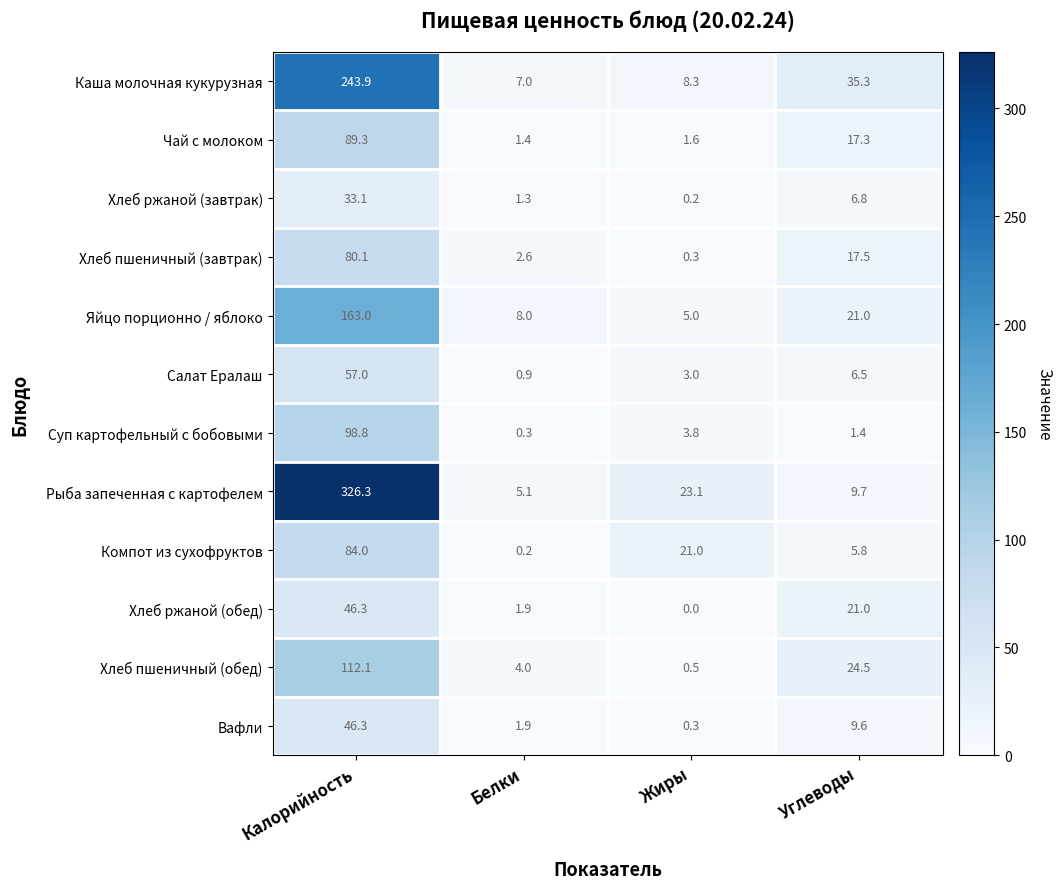

Rank the categories by Каша молочная кукурузная value from highest to lowest.

Калорийность, Углеводы, Жиры, Белки